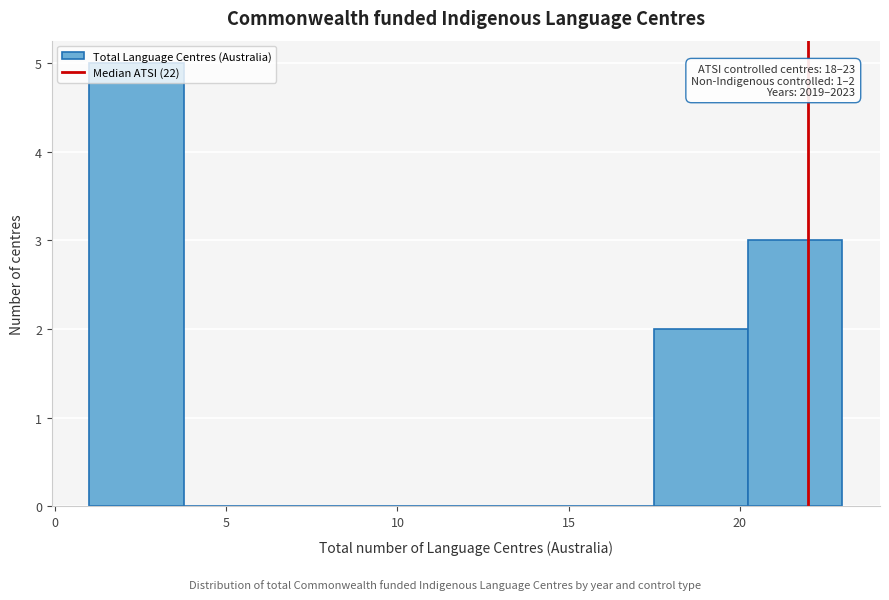

Which range on the x-axis has the tallest bar?

1.00 to 3.75